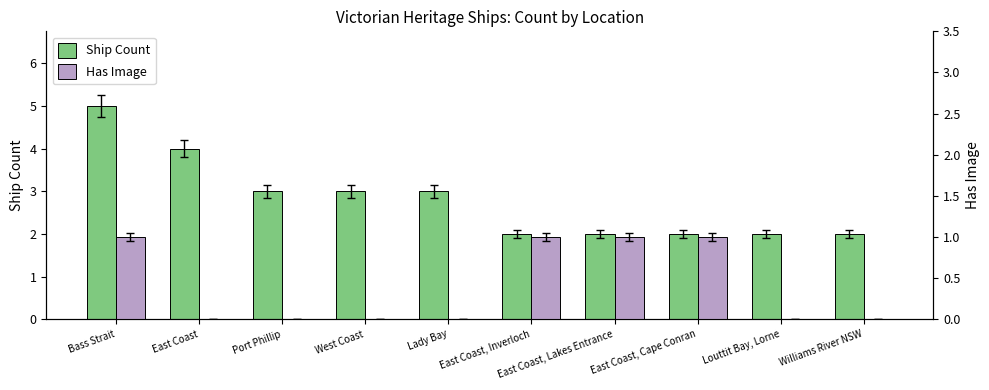

How many data points in Has Image are above 0?

4